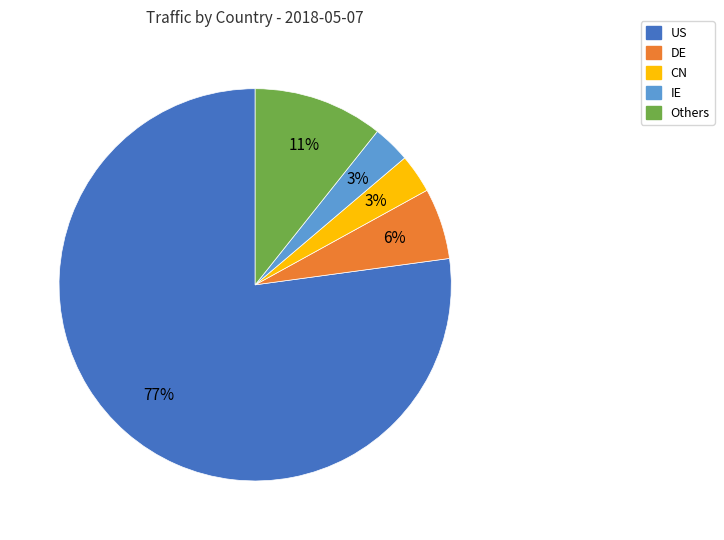

Count the number of slices in the pie.

5